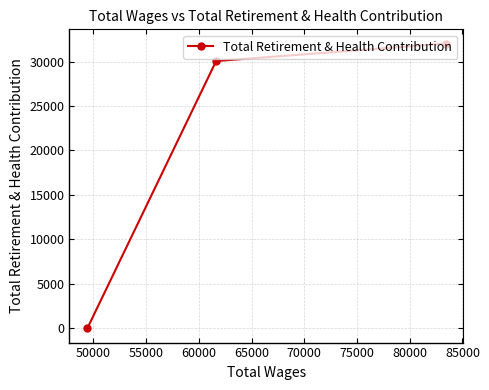

What is the value of the 2nd point from the left?

30056